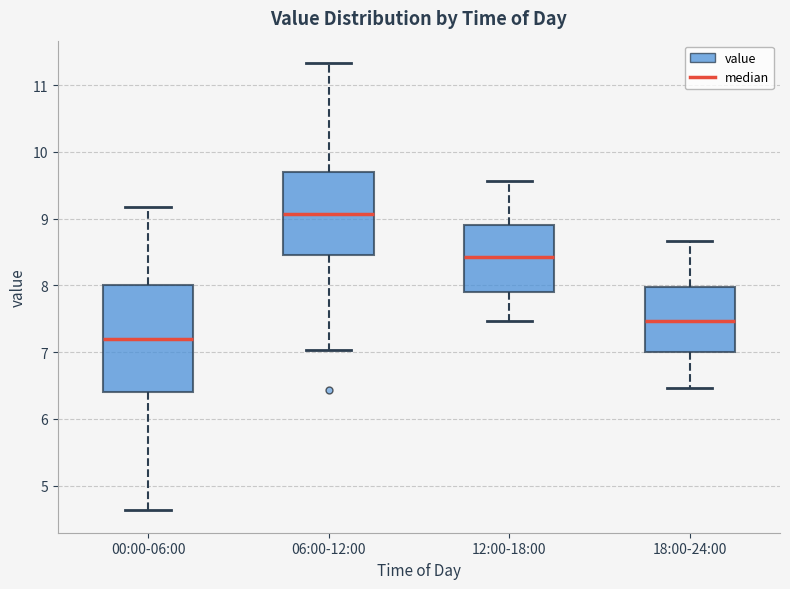

Which box's median line is the lowest?

00:00-06:00